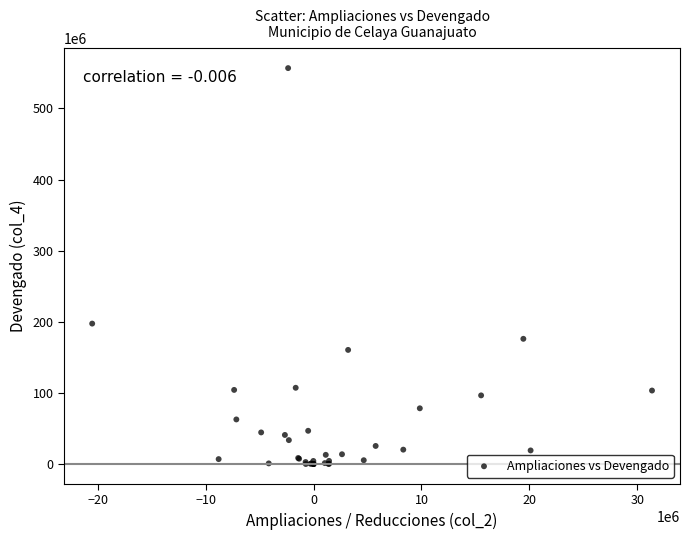

What Y value in the scatter plot is closest to 278382051?

197475417.0